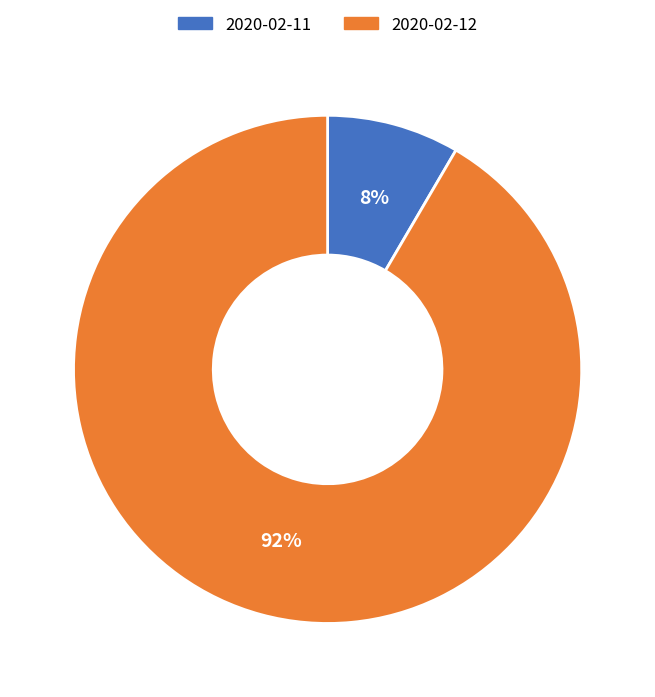

How many slices are in this pie chart?

2